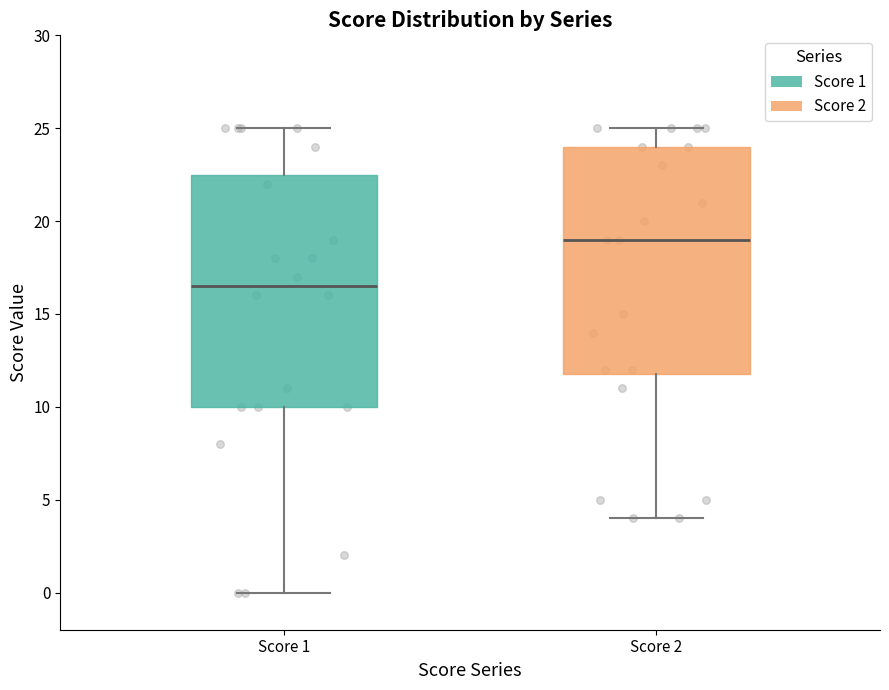

Reading left to right, transcribe this box plot: for each box, give where its median line is, the range the box spans, and where its two whiskers end, as read against the y-axis. The values are not printed on the chart, so give them approximately, as read against the axis.

Score 1: median 16.5, box 10.0 to 22.5, whiskers 0.0 to 25.0
Score 2: median 19.0, box 12.0 to 24.0, whiskers 4.0 to 25.0